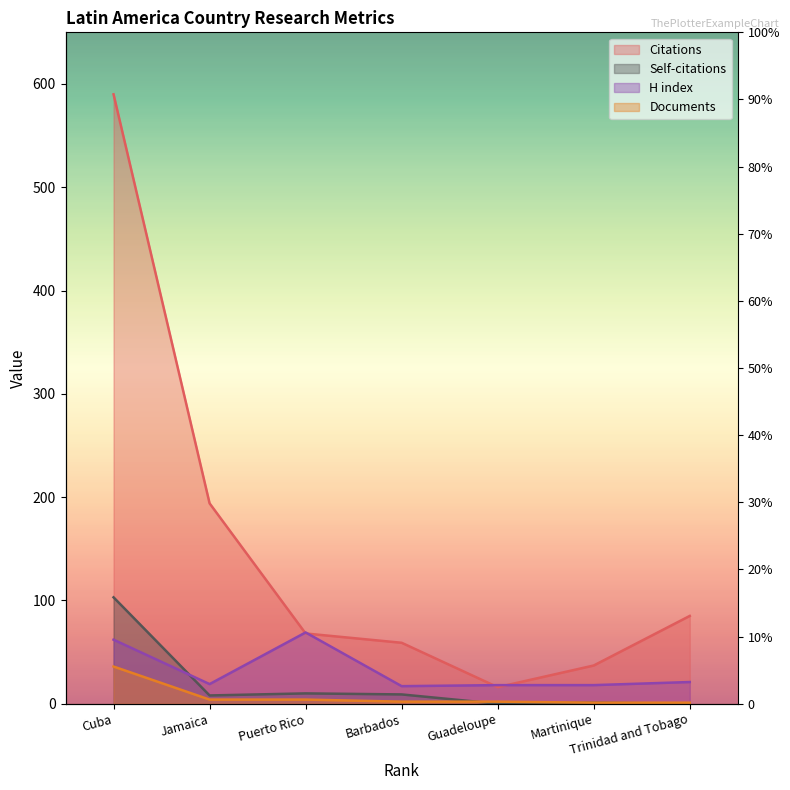

Rank the series by their maximum value, from highest to lowest.

Citations, Self-citations, H index, Documents